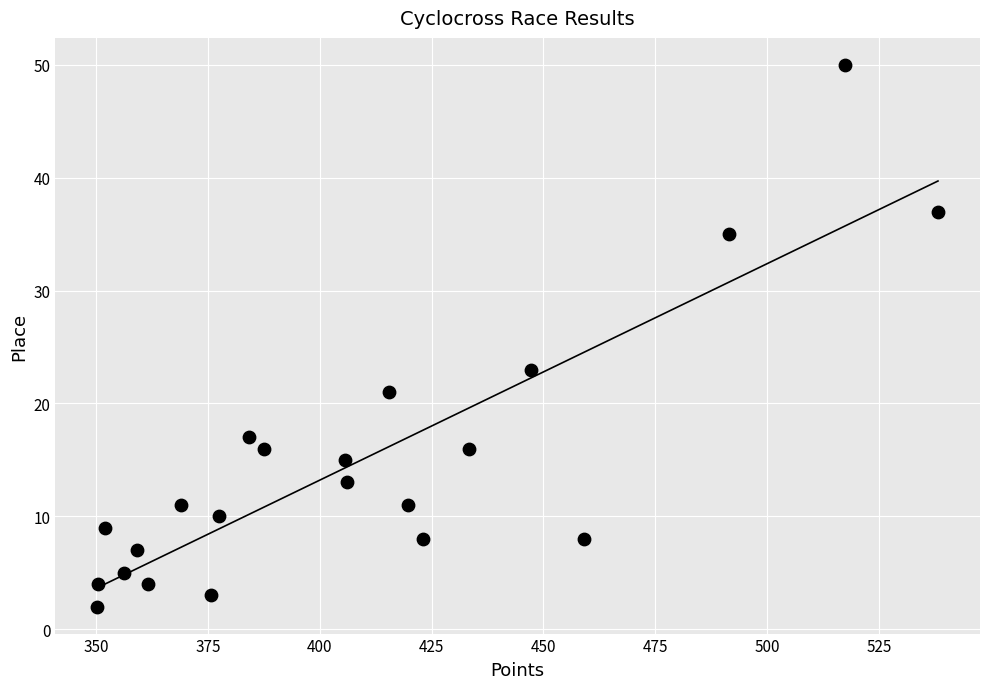

What Y value in the scatter plot is closest to 26?

23